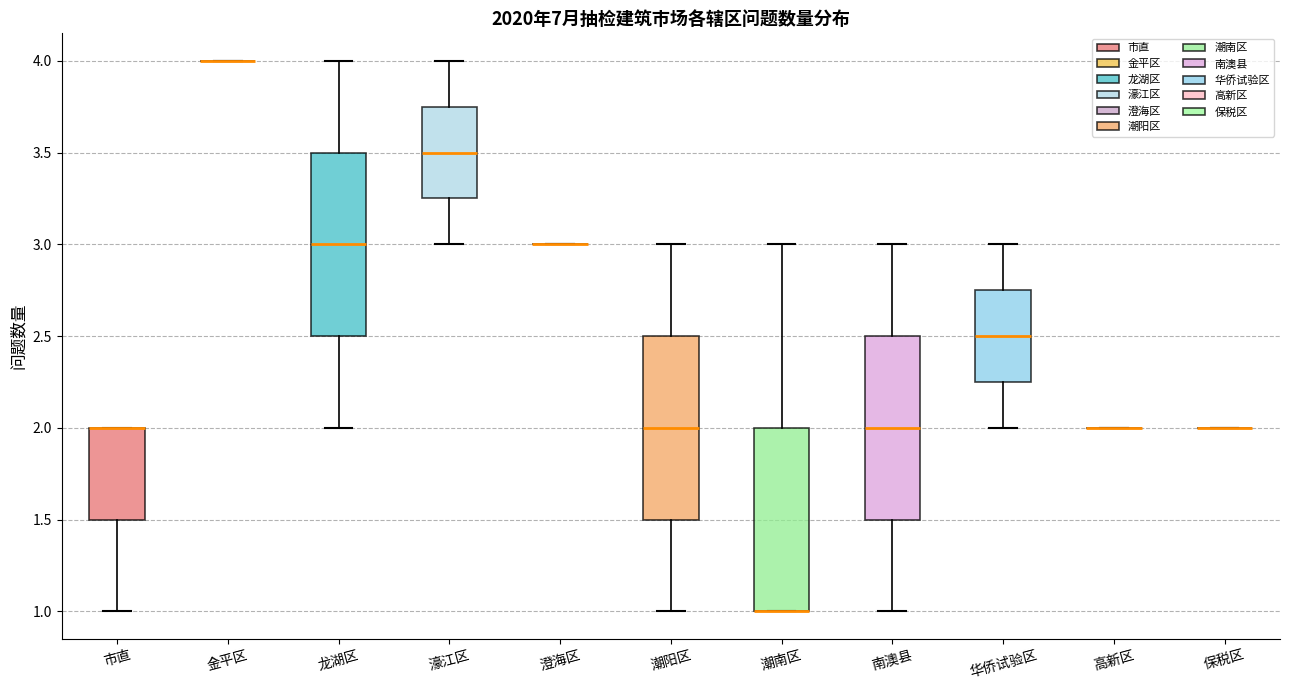

Reading left to right, read every box against the y-axis: the position of its median line, the range the box covers, and the ends of its whiskers. The values are not printed on the chart, so give them approximately, as read against the axis.

市直: median 2.00 (drawn on the box's upper edge), box 1.50 to 2.00, whiskers 1.00 to 2.00
金平区: box collapsed to a line at 4.00, whiskers 4.00 to 4.00
龙湖区: median 3.00, box 2.50 to 3.50, whiskers 2.00 to 4.00
濠江区: median 3.50, box 3.25 to 3.75, whiskers 3.00 to 4.00
澄海区: box collapsed to a line at 3.00, whiskers 3.00 to 3.00
潮阳区: median 2.00, box 1.50 to 2.50, whiskers 1.00 to 3.00
潮南区: median 1.00 (drawn on the box's lower edge), box 1.00 to 2.00, whiskers 1.00 to 3.00
南澳县: median 2.00, box 1.50 to 2.50, whiskers 1.00 to 3.00
华侨试验区: median 2.50, box 2.25 to 2.75, whiskers 2.00 to 3.00
高新区: box collapsed to a line at 2.00, whiskers 2.00 to 2.00
保税区: box collapsed to a line at 2.00, whiskers 2.00 to 2.00